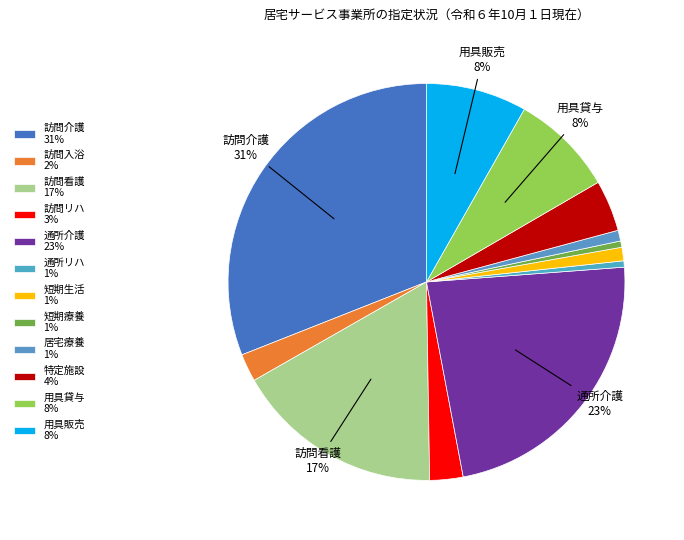

True or false: 訪問看護 accounts for 17% of the total.

True